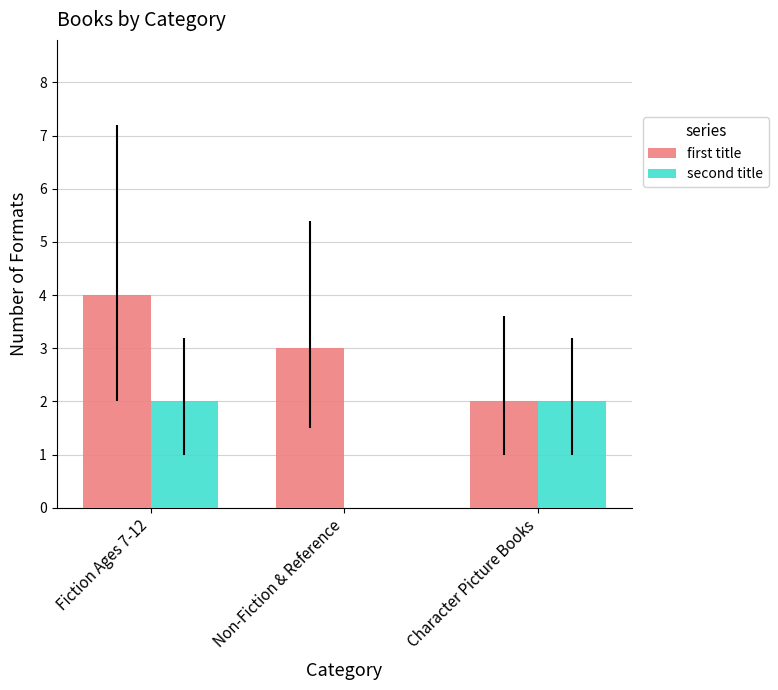

How many values in second title are above zero?

2